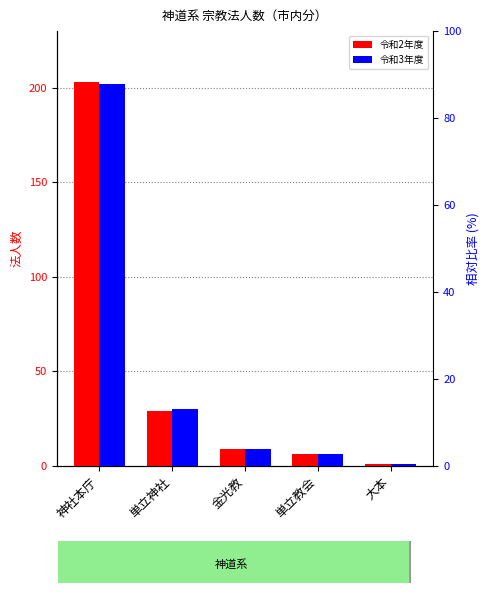

Which series has the widest spread of values?

令和2年度